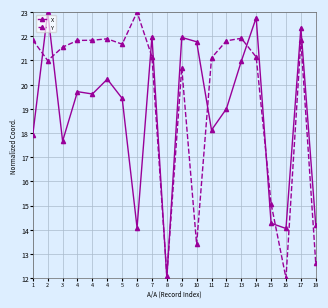

At which label is Y closest to 17?

15